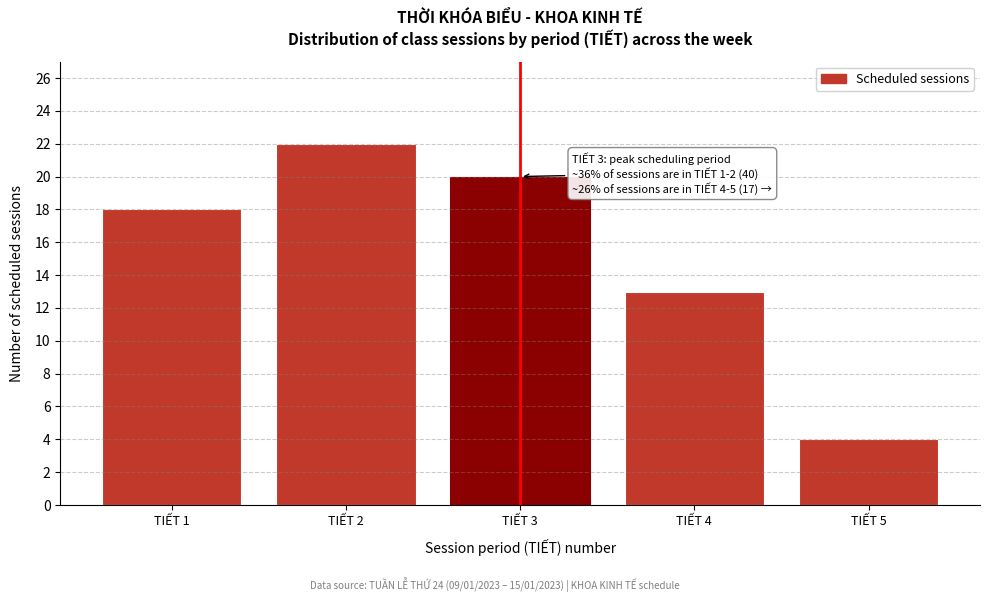

Reading left to right, extract all data points from this chart.

18	22	20	13	4